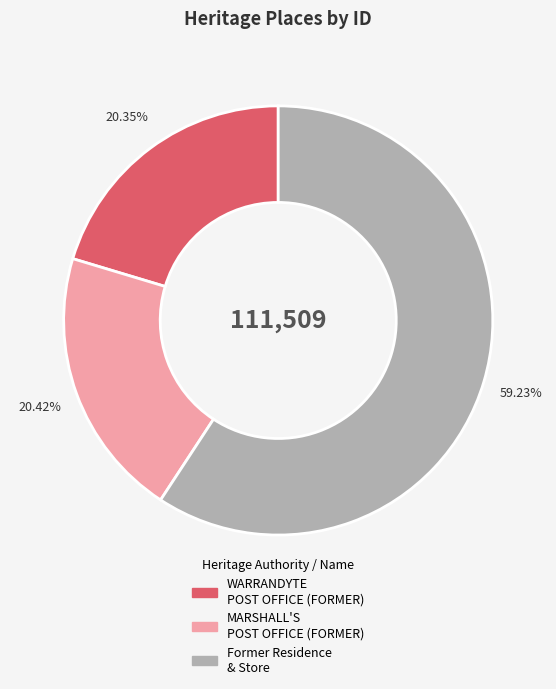

Approximately how many times larger is the value at MARSHALL'S POST OFFICE (FORMER) compared to Former Residence & Store?

0.3